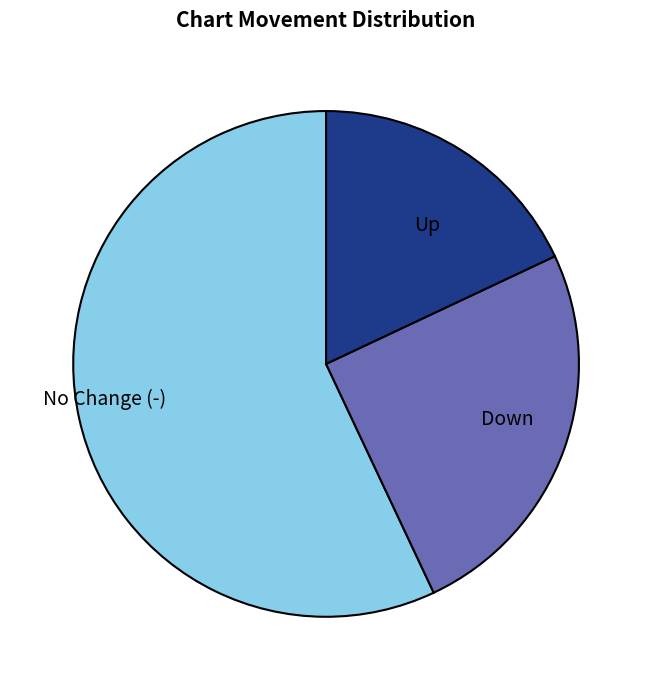

Rank the categories by value from highest to lowest.

No Change (-), Down, Up